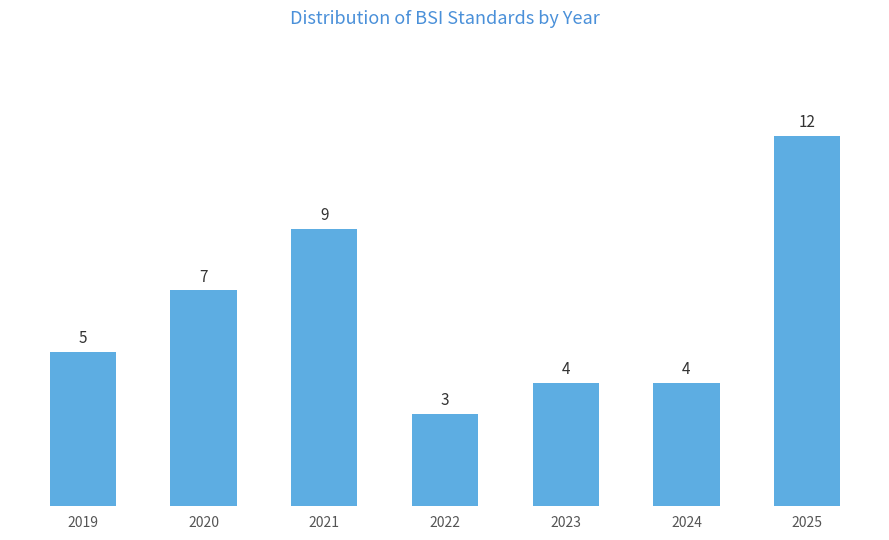

What is the value of the 1st bar from the left?

5